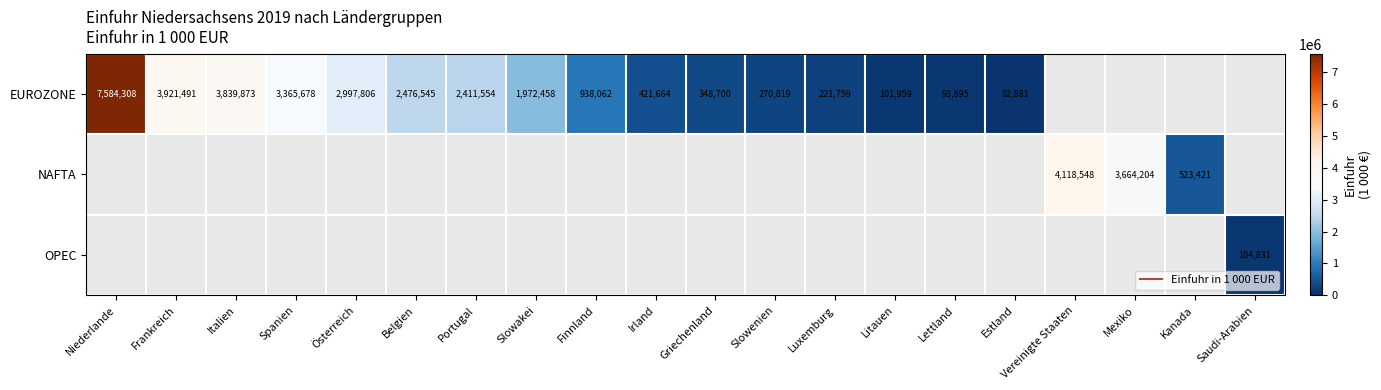

Count the number of categories in the chart.

20